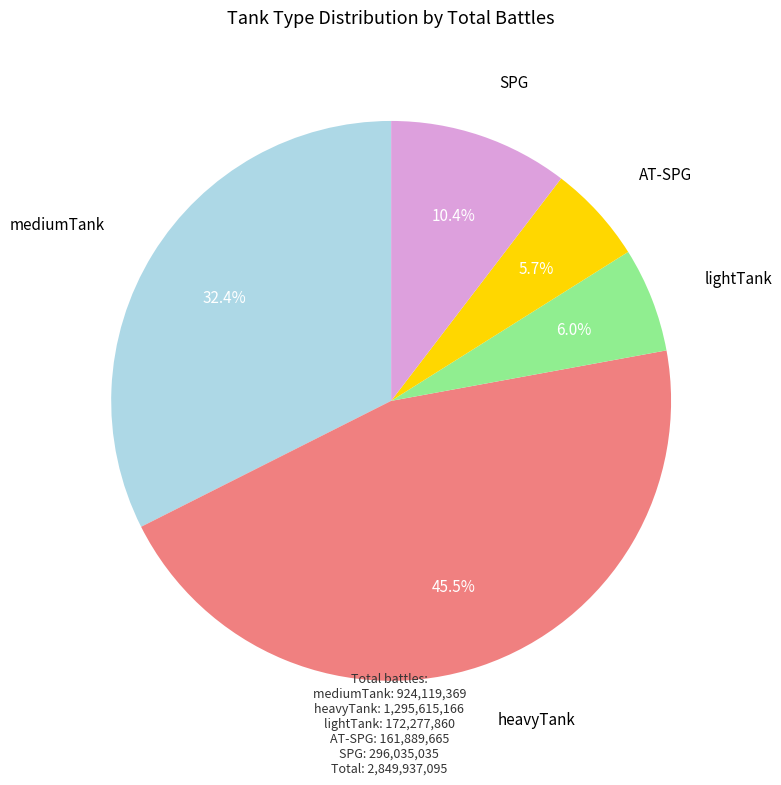

Is there any slice that represents more than half of the pie?

No